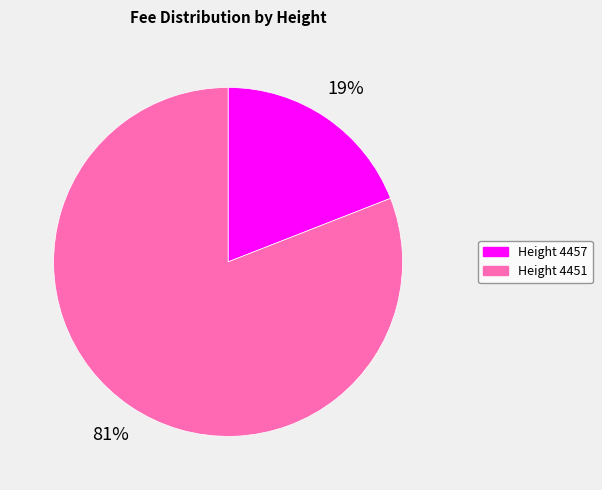

Do Height 4457 and Height 4451 together represent more than half of the pie?

Yes